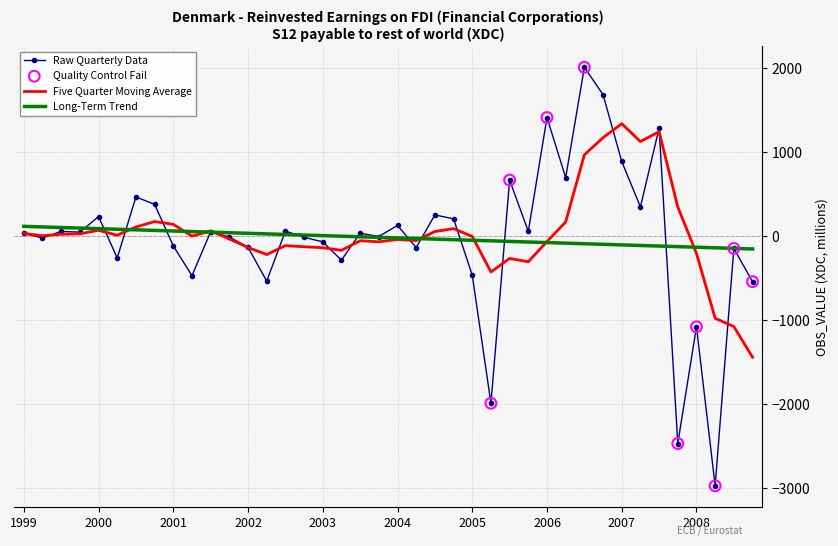

Which series has the largest range (max minus min)?

Raw Quarterly Data